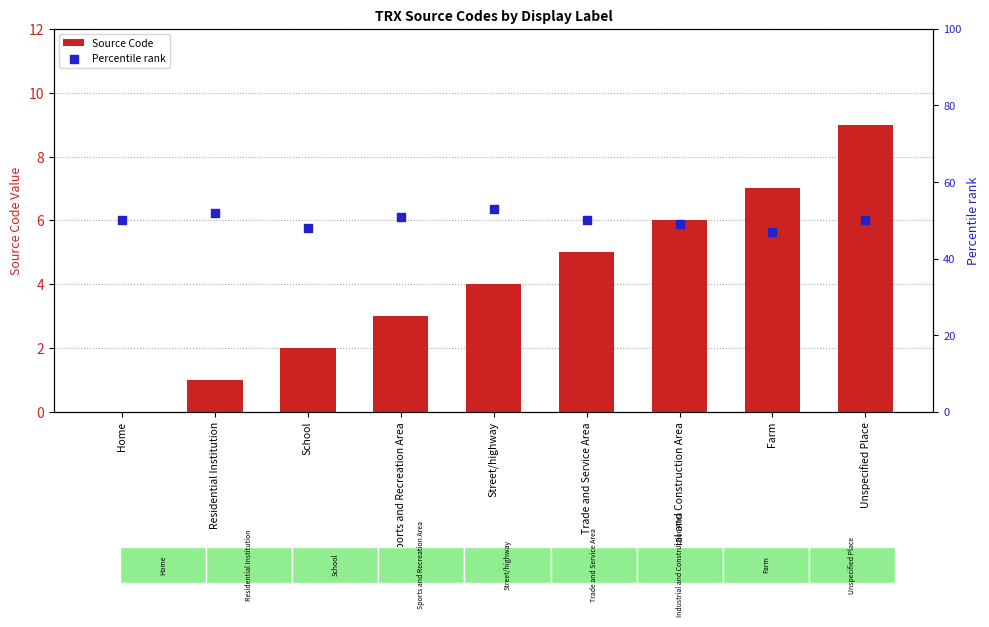

Which series has the widest spread of Y values?

Source Code